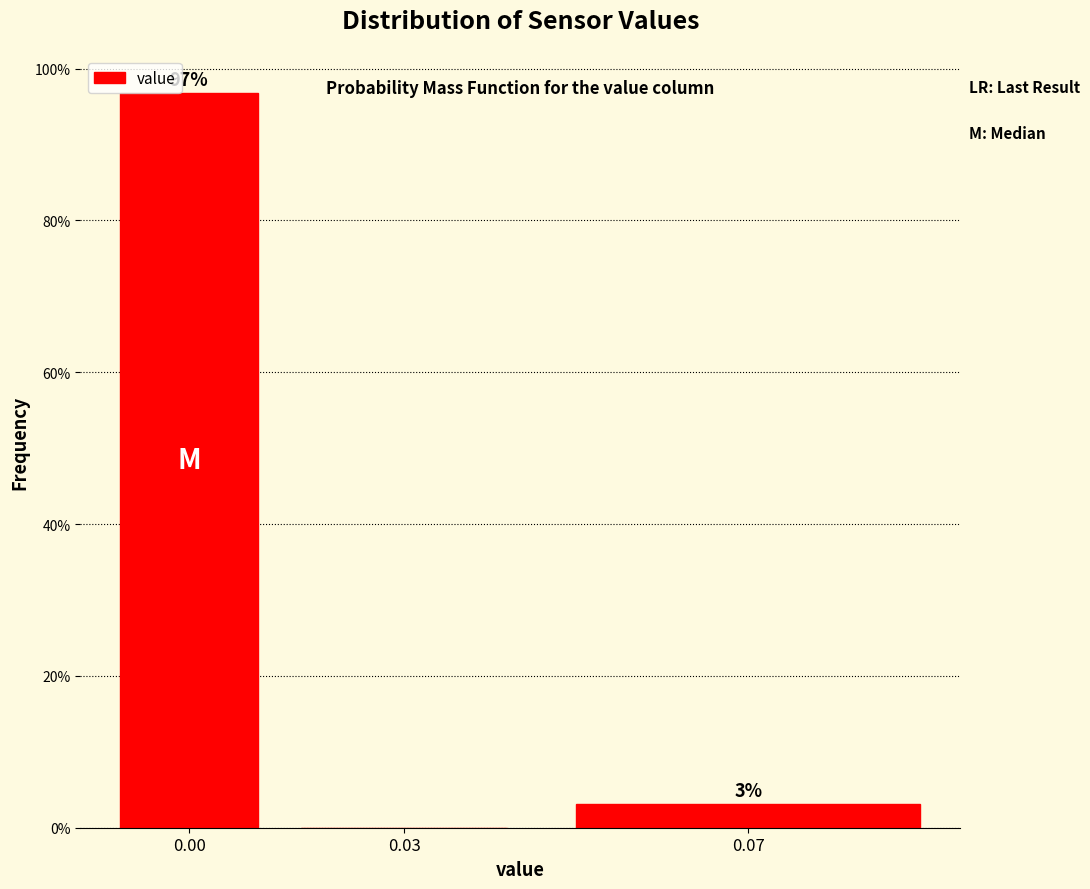

What is the approximate value at 0.00?

96.9